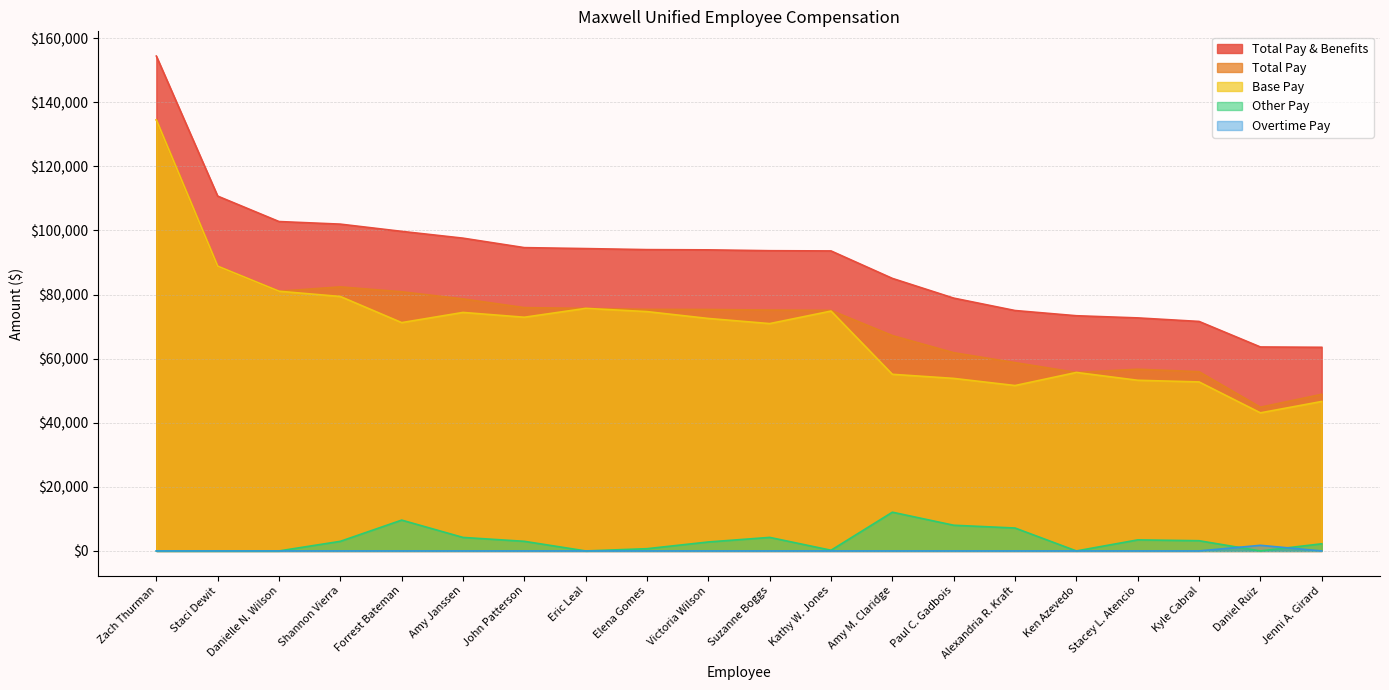

What are all the series names shown in the legend?

Total Pay & Benefits, Total Pay, Base Pay, Other Pay, Overtime Pay